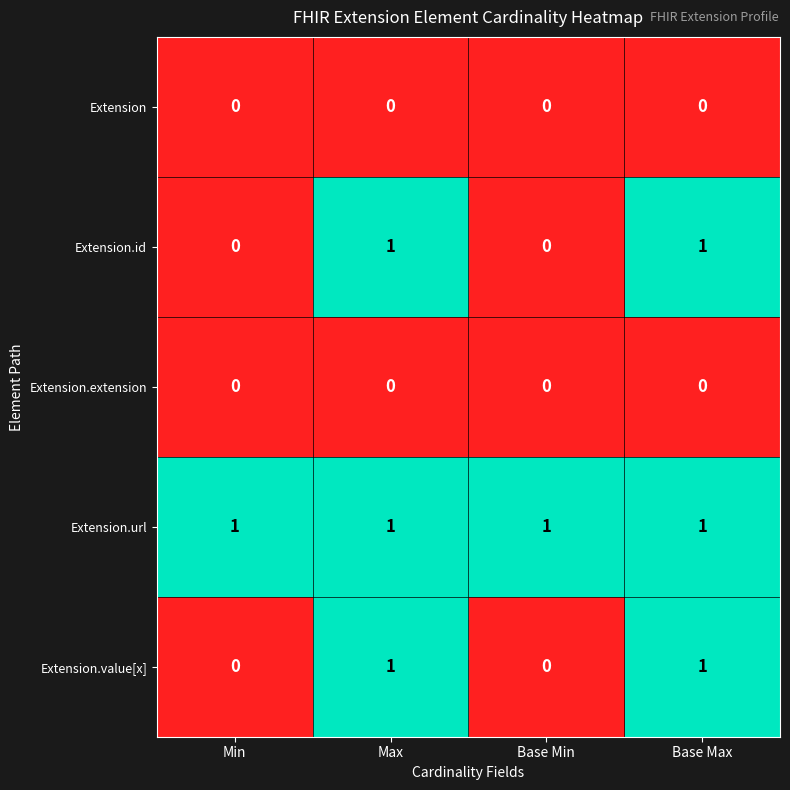

How many Extension.id values are between 0 and 1?

4